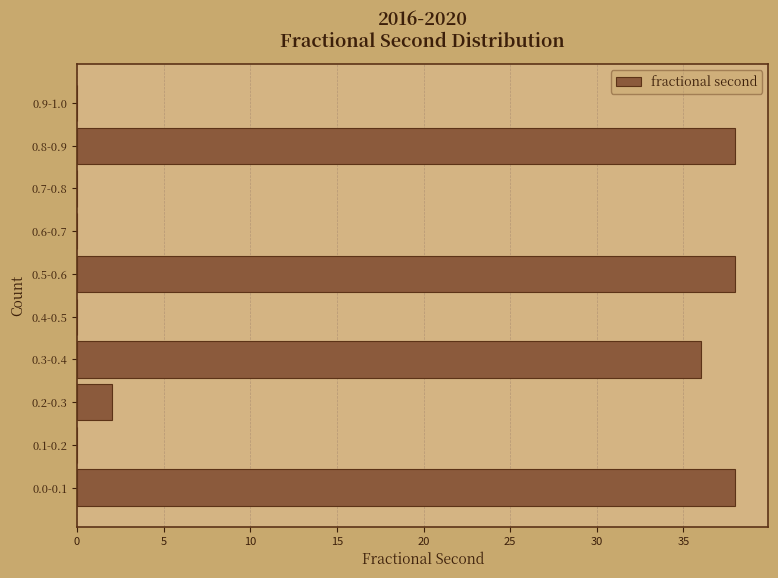

Reading bottom to top, what are all the values shown in this chart?

0.0-0.1=38	0.1-0.2=0	0.2-0.3=2	0.3-0.4=36	0.4-0.5=0	0.5-0.6=38	0.6-0.7=0	0.7-0.8=0	0.8-0.9=38	0.9-1.0=0